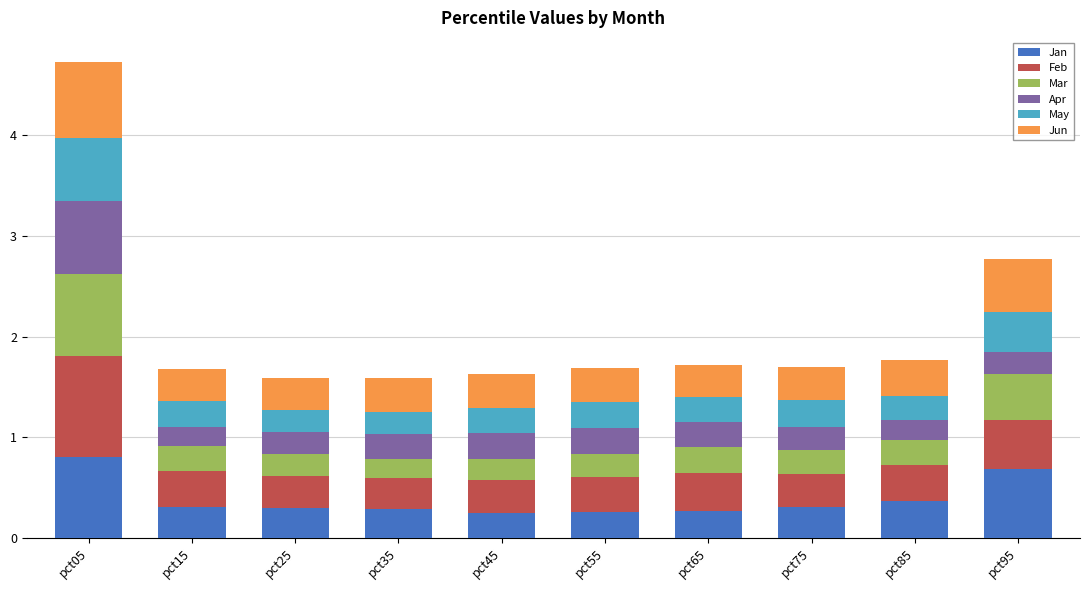

What is the highest value of the Jan series?

0.8